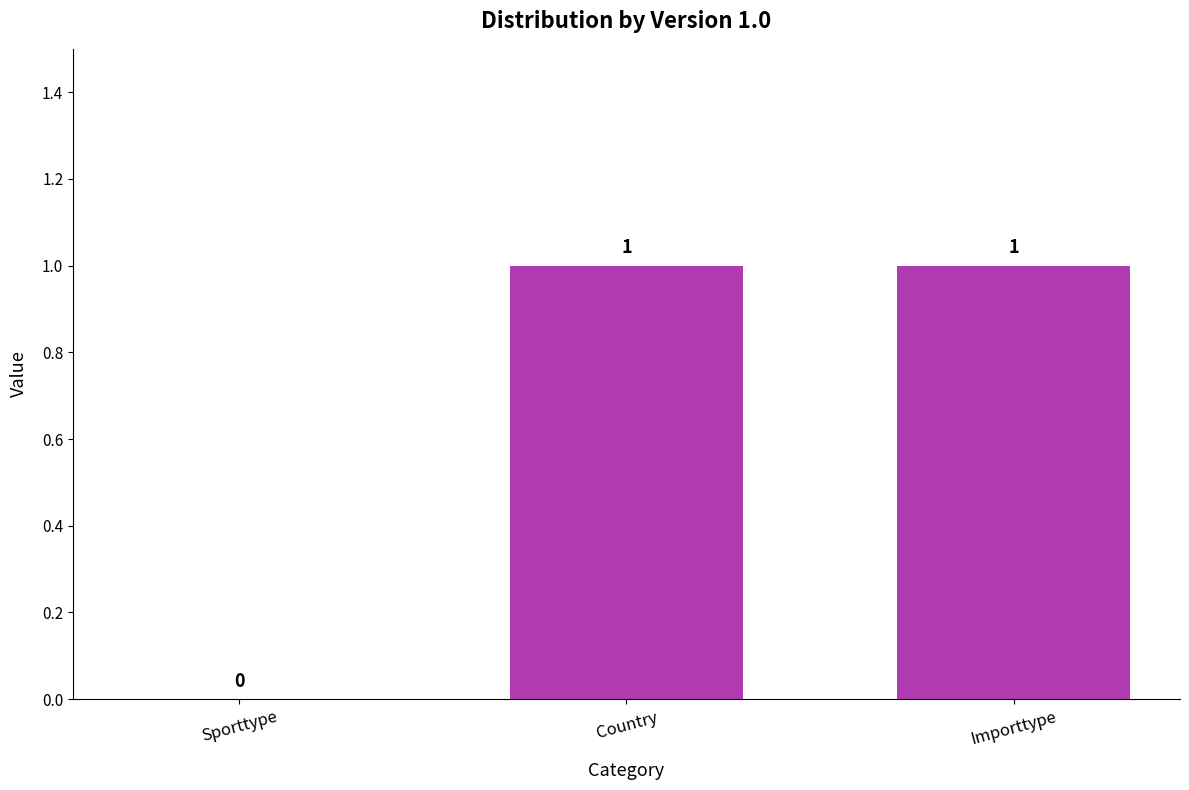

Where is the data nearest to the value 0?

Sporttype